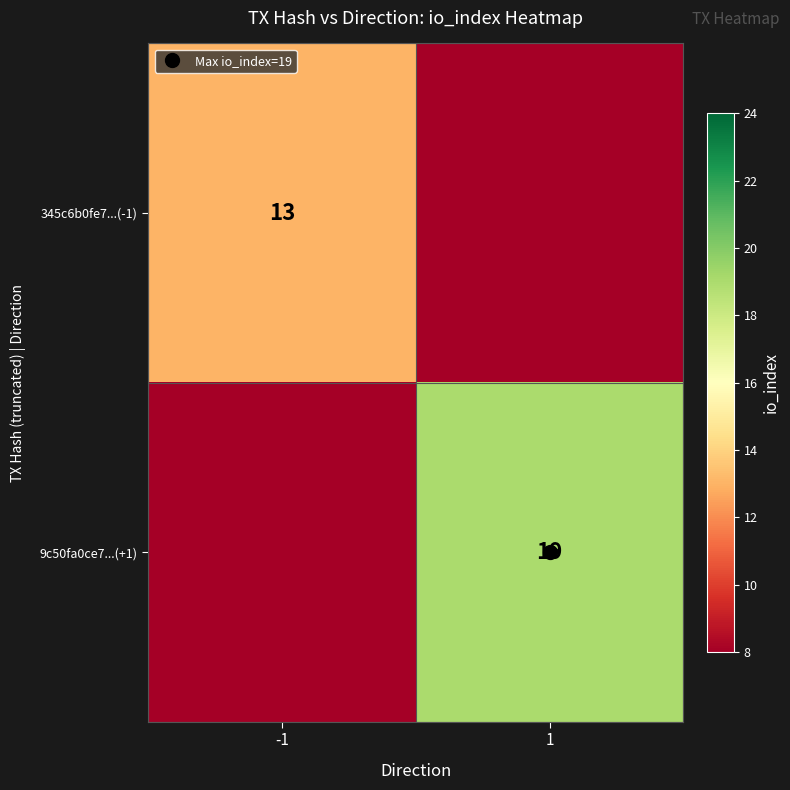

At how many categories does at least one series exceed 7?

2